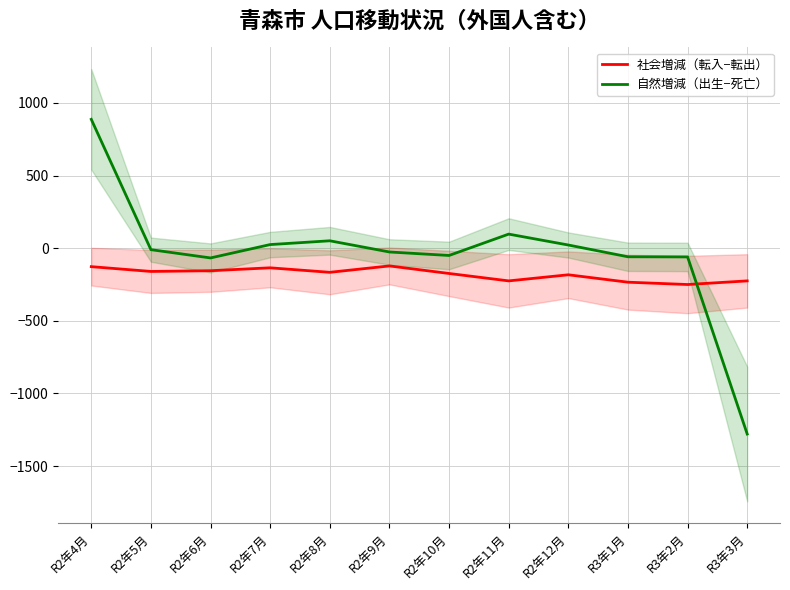

Where do 自然増減（出生−死亡） and 社会増減（転入−転出） first cross each other?

R3年2月 and R3年3月